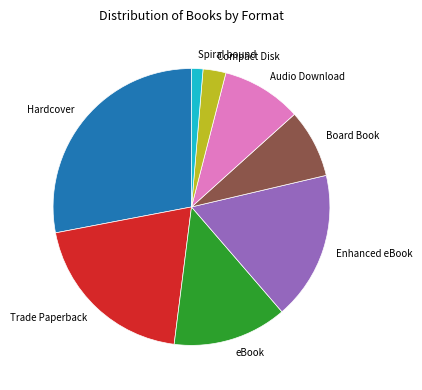

Which category has the biggest portion of the pie?

Hardcover